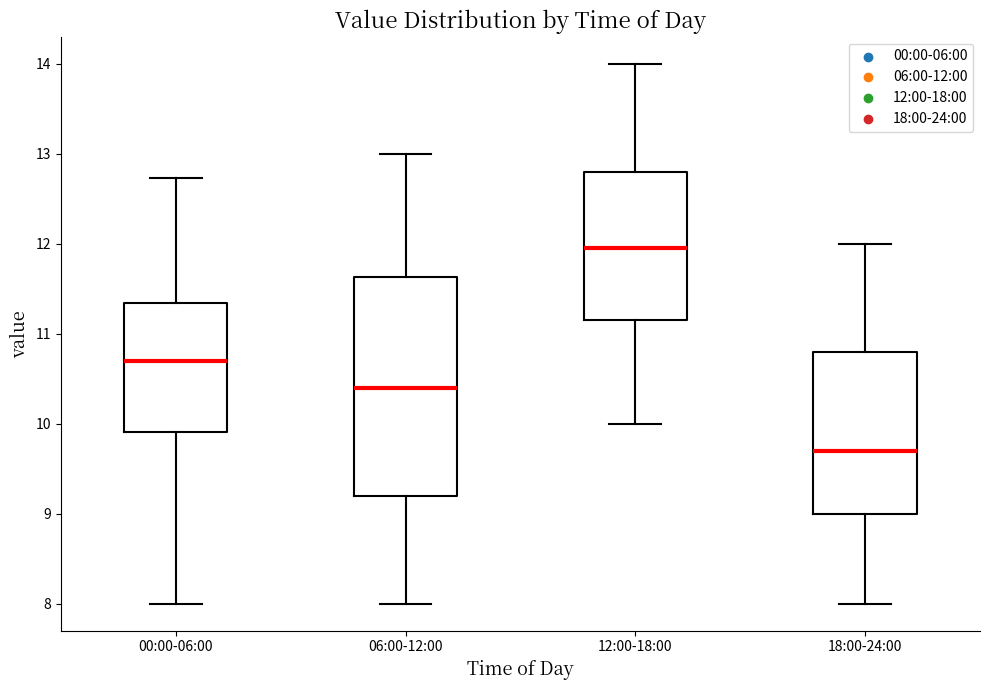

Which box is the tallest, from its lower edge to its upper edge?

06:00-12:00